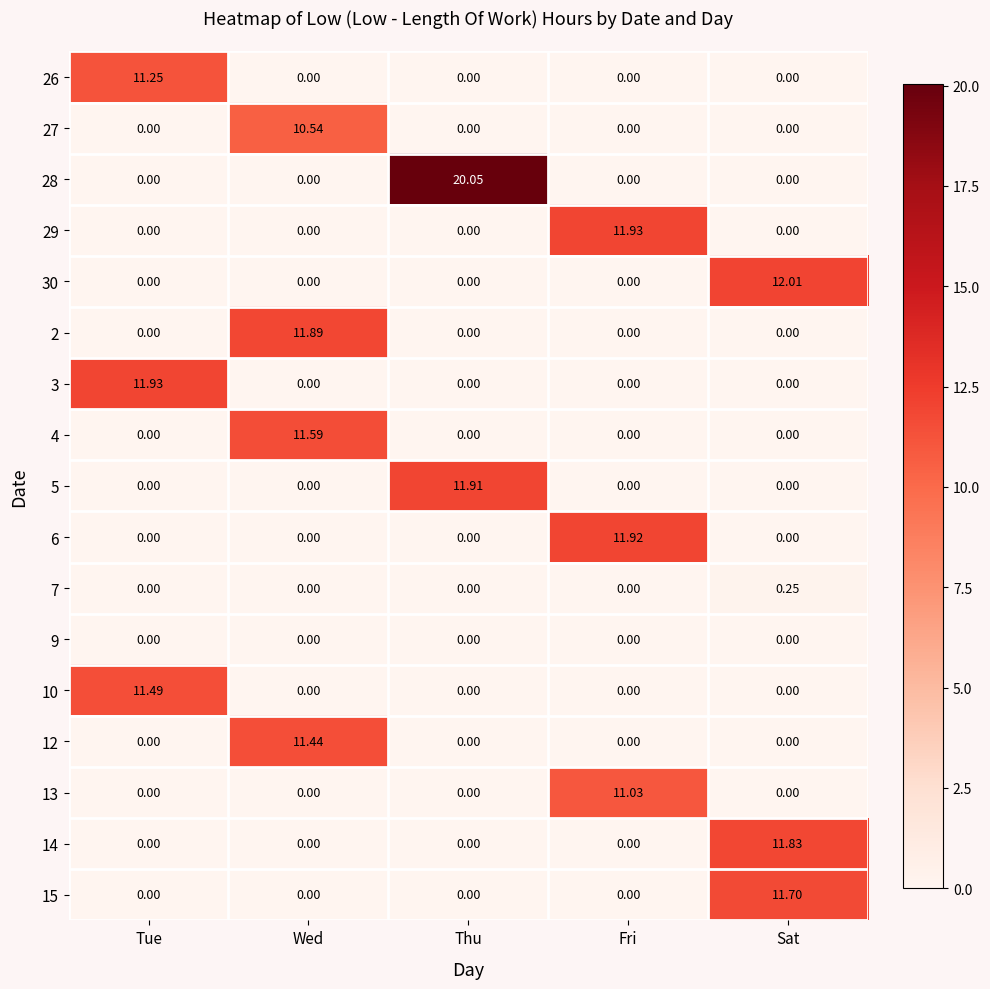

At which category is the sum across all series the highest?

Wed